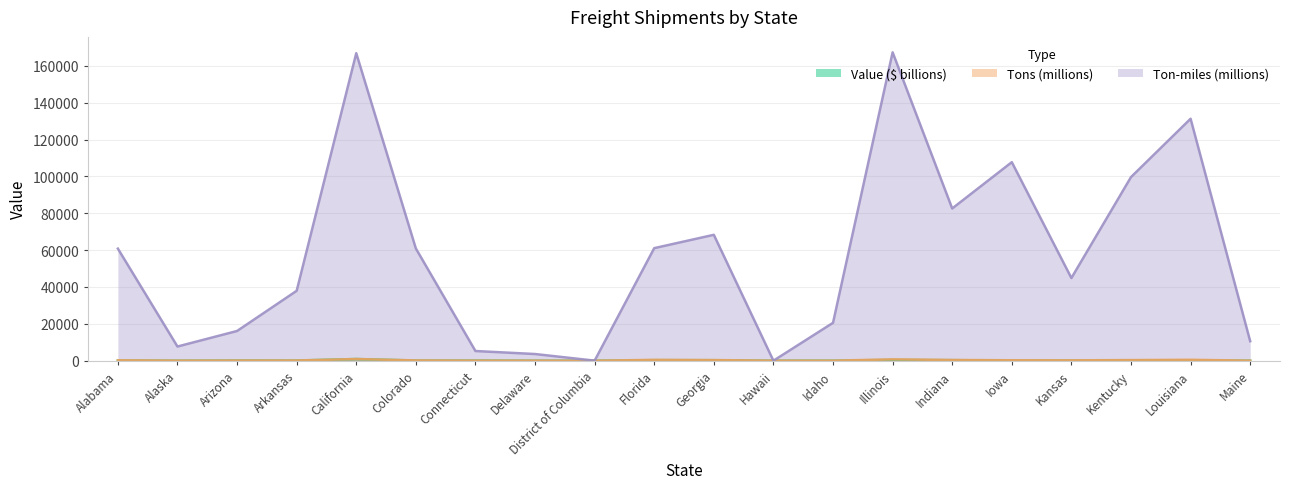

How many series are shown in this chart?

3